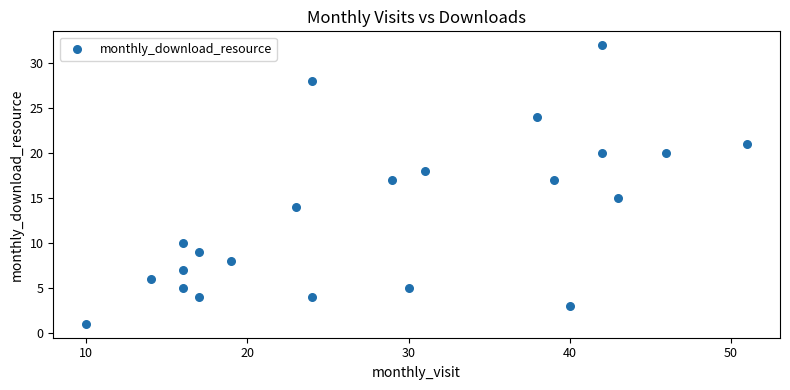

What is the range of X values (max minus min)?

41